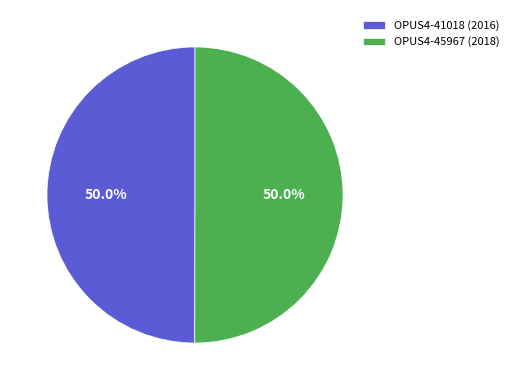

What is the ratio of the value at OPUS4-45967 (2018) to the value at OPUS4-41018 (2016)?

1.0